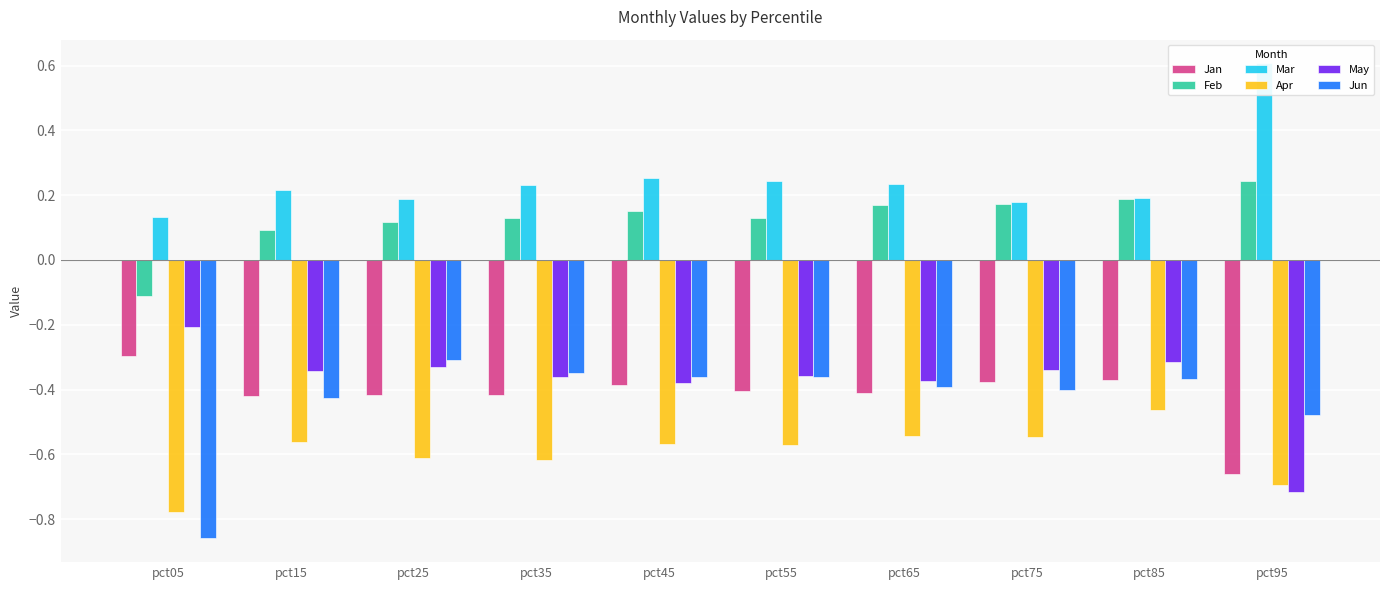

Reading right to left, list all the values displayed in this chart.

Jan: pct95=-0.7	pct85=-0.4	pct75=-0.4	pct65=-0.4	pct55=-0.4	pct45=-0.4	pct35=-0.4	pct25=-0.4	pct15=-0.4	pct05=-0.3
Feb: pct95=0.2	pct85=0.2	pct75=0.2	pct65=0.2	pct55=0.1	pct45=0.2	pct35=0.1	pct25=0.1	pct15=0.1	pct05=-0.1
Mar: pct95=0.6	pct85=0.2	pct75=0.2	pct65=0.2	pct55=0.2	pct45=0.3	pct35=0.2	pct25=0.2	pct15=0.2	pct05=0.1
Apr: pct95=-0.7	pct85=-0.5	pct75=-0.5	pct65=-0.5	pct55=-0.6	pct45=-0.6	pct35=-0.6	pct25=-0.6	pct15=-0.6	pct05=-0.8
May: pct95=-0.7	pct85=-0.3	pct75=-0.3	pct65=-0.4	pct55=-0.4	pct45=-0.4	pct35=-0.4	pct25=-0.3	pct15=-0.3	pct05=-0.2
Jun: pct95=-0.5	pct85=-0.4	pct75=-0.4	pct65=-0.4	pct55=-0.4	pct45=-0.4	pct35=-0.3	pct25=-0.3	pct15=-0.4	pct05=-0.9